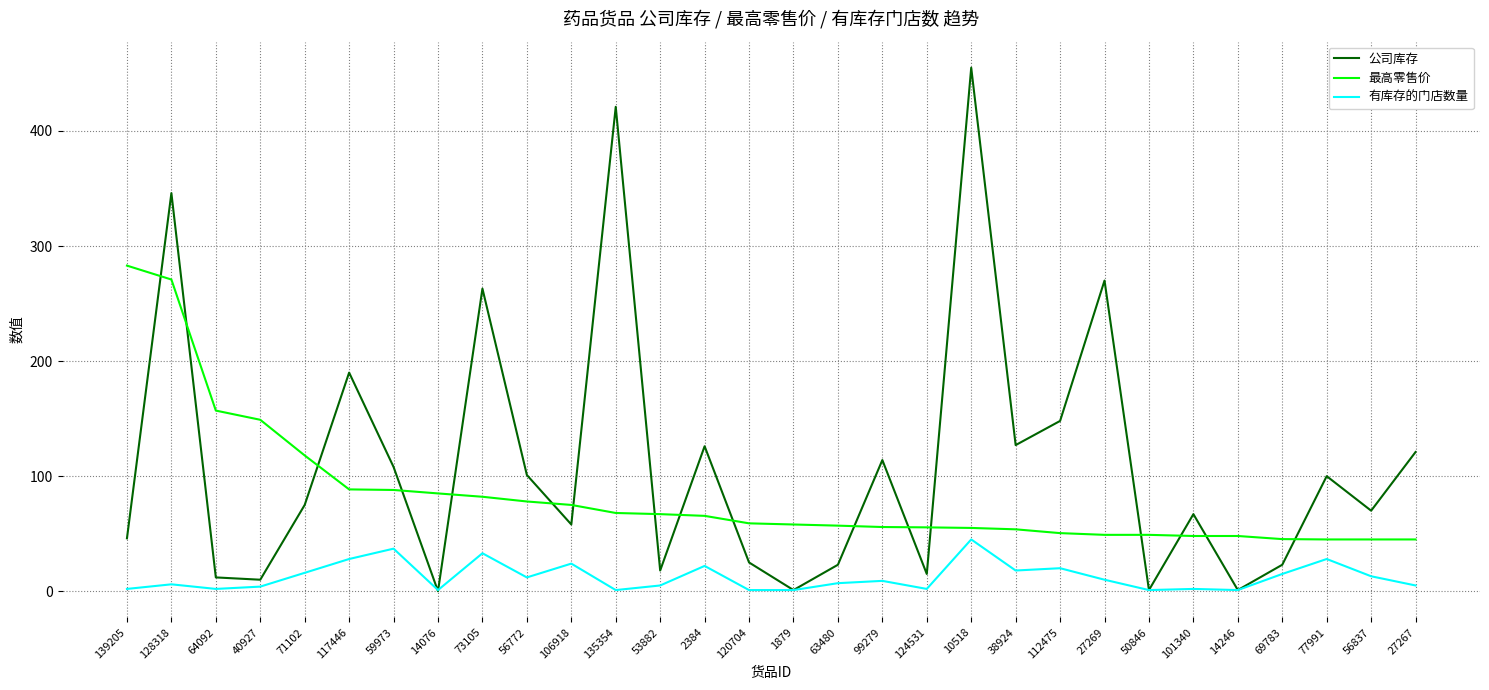

What is the difference between the maximum and minimum values in the 最高零售价 series?

238.0